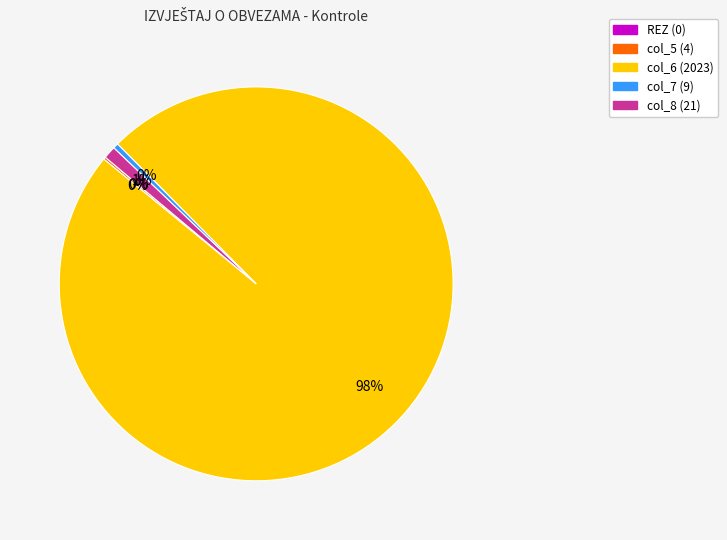

Which slice represents more than half of the pie?

col_6